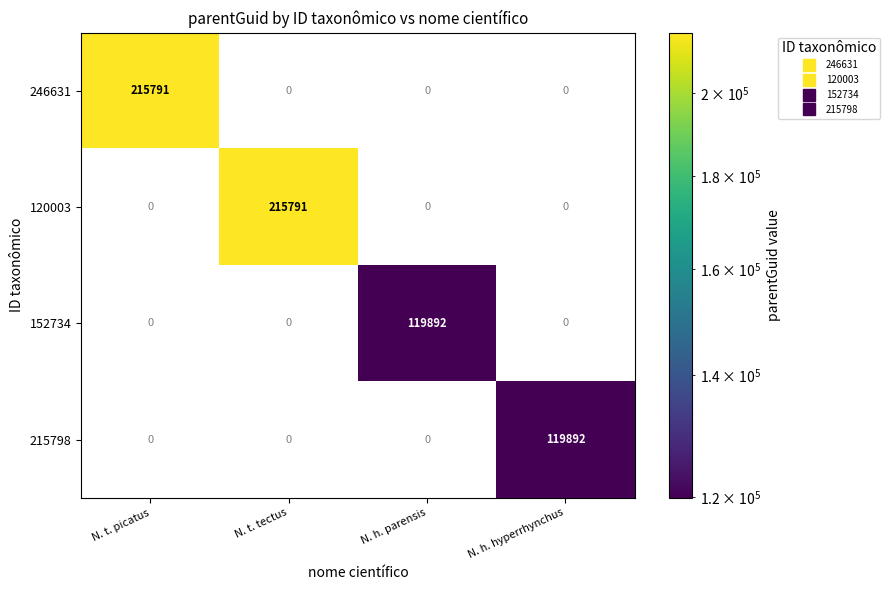

The value of 152734 at N. h. hyperrhynchus is 0. True or false?

True